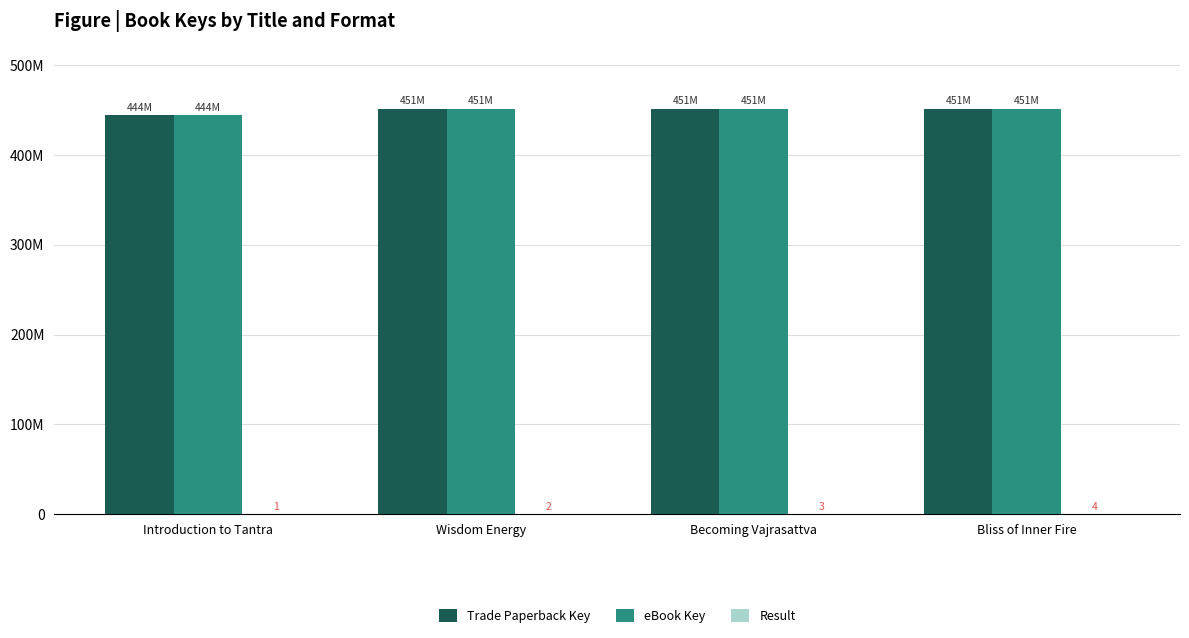

Is the value of Trade Paperback Key at Becoming Vajrasattva greater than the value of Result at Wisdom Energy?

Yes